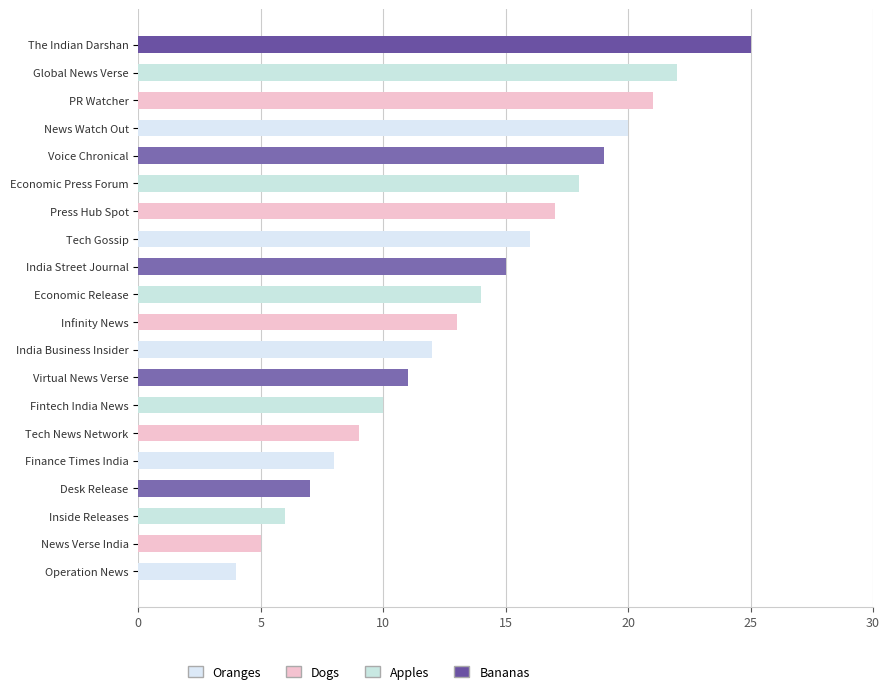

At which label is the value closest to 14?

Economic Release